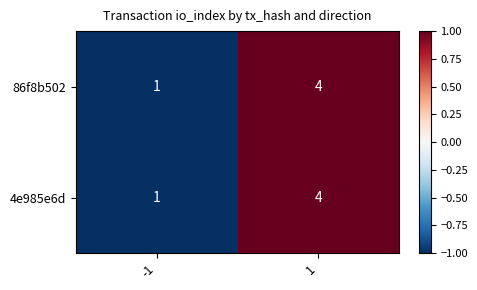

Reading left to right, extract all data points from this chart.

86f8b502: 1	4
4e985e6d: 1	4